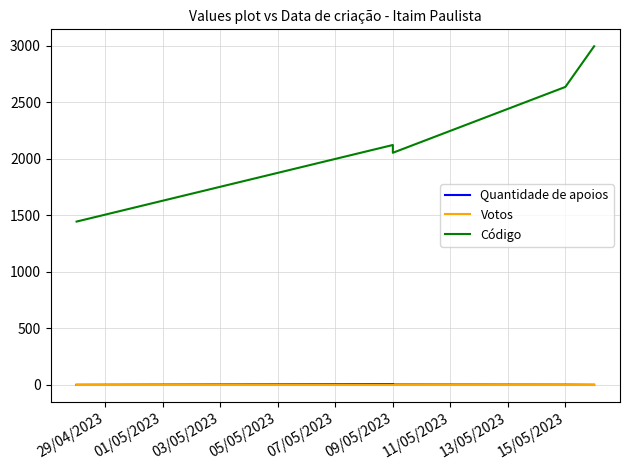

Rank the series at 09/05/2023 from highest to lowest value.

Código, Quantidade de apoios, Votos